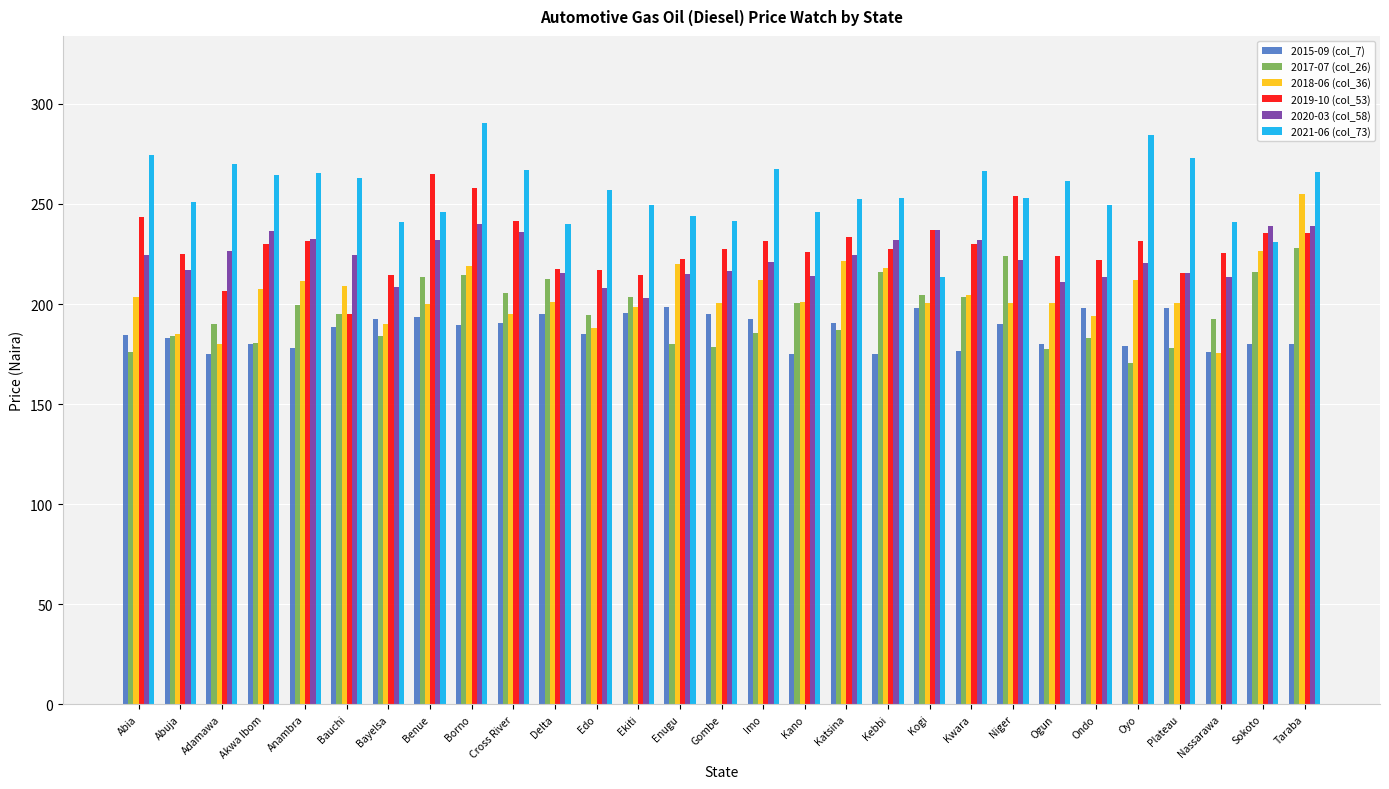

Which series has the largest total across all categories?

2021-06 (col_73)